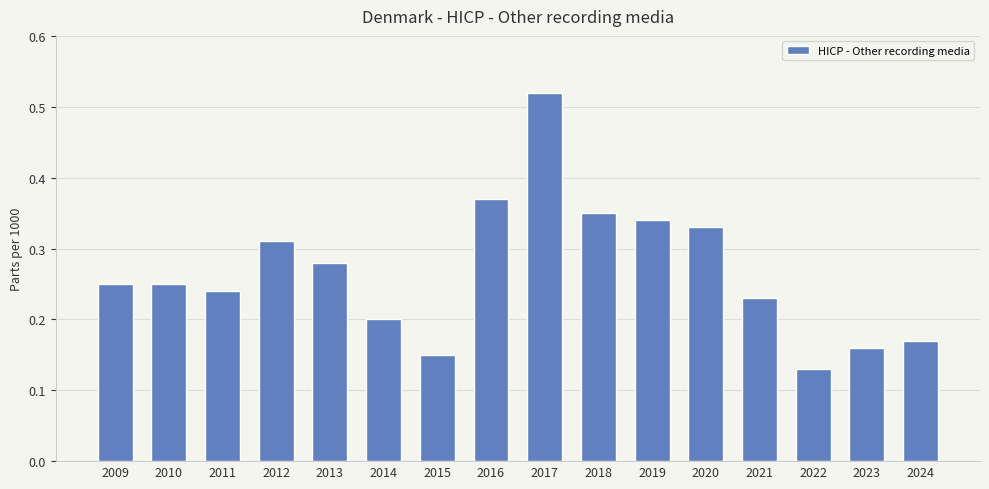

What is the sum of all values?

4.3